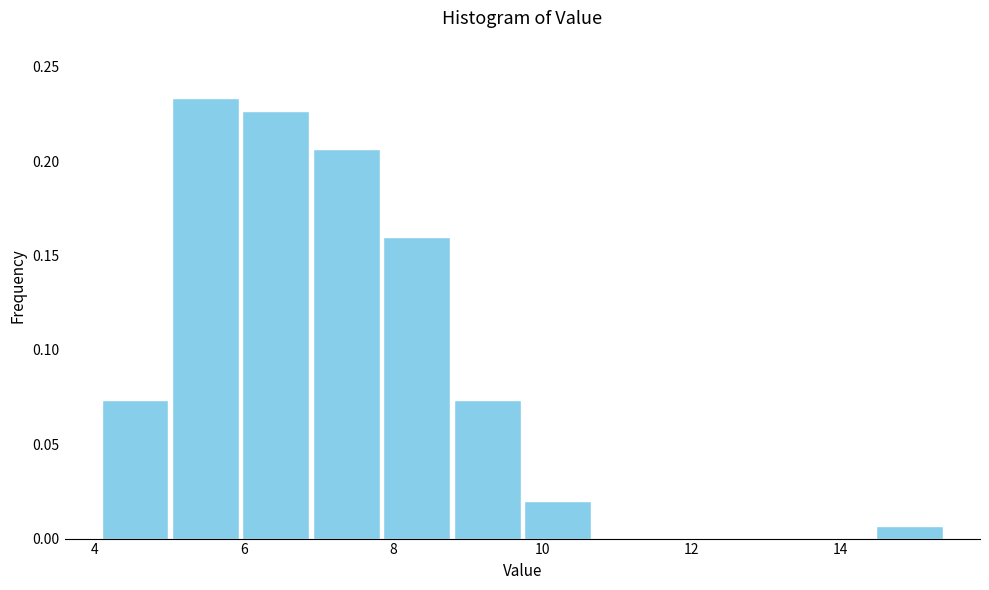

Reading left to right, list every bar in this chart as the range it spans on the x-axis followed by its height. Neither the bar edges nor the heights are printed on the chart, so give them approximately, as read against the axes.

4.0 to 5.0: 0.075
5.0 to 6.0: 0.235
6.0 to 7.0: 0.225
7.0 to 7.8: 0.205
7.8 to 8.8: 0.160
8.8 to 9.8: 0.075
9.8 to 10.6: 0.020
10.6 to 11.6: 0
11.6 to 12.6: 0
12.6 to 13.6: 0
13.6 to 14.4: 0
14.4 to 15.4: 0.005